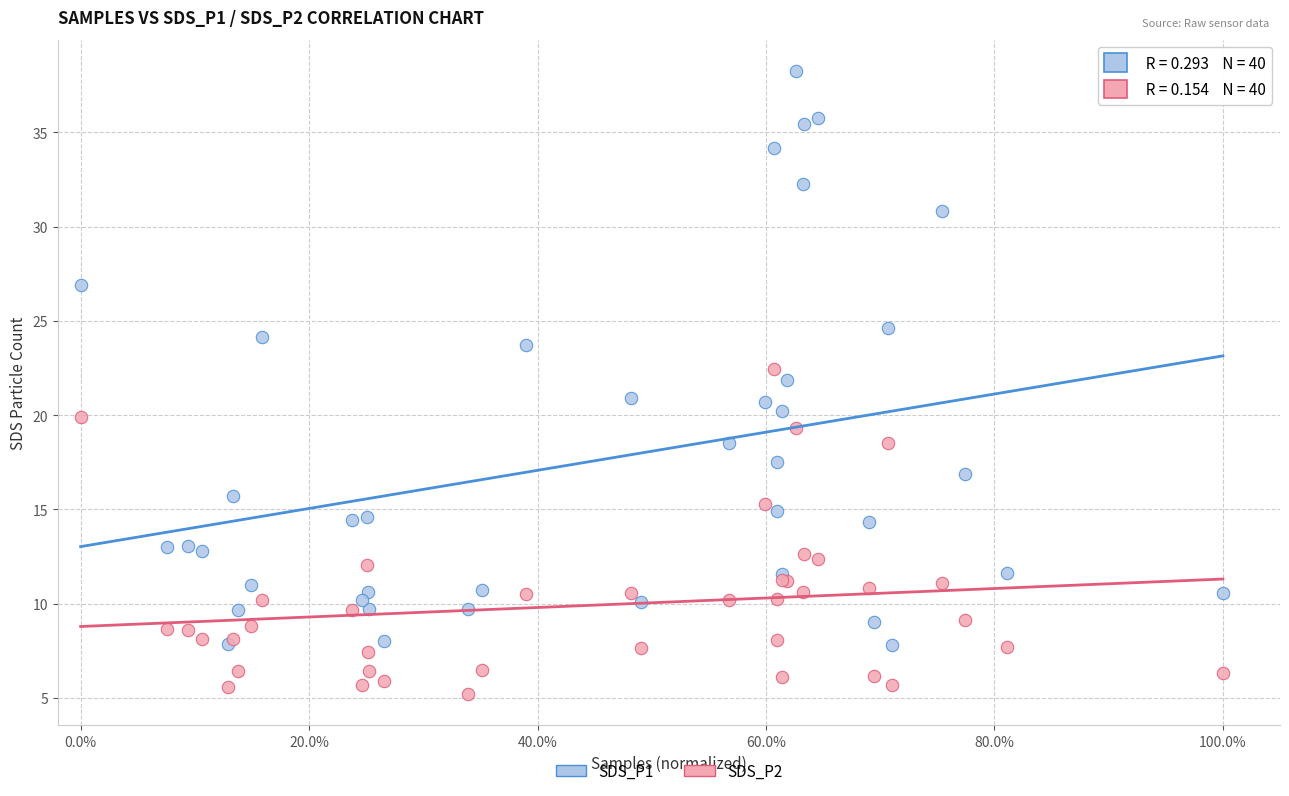

What are all the series names shown in the legend?

SDS_P1, SDS_P2